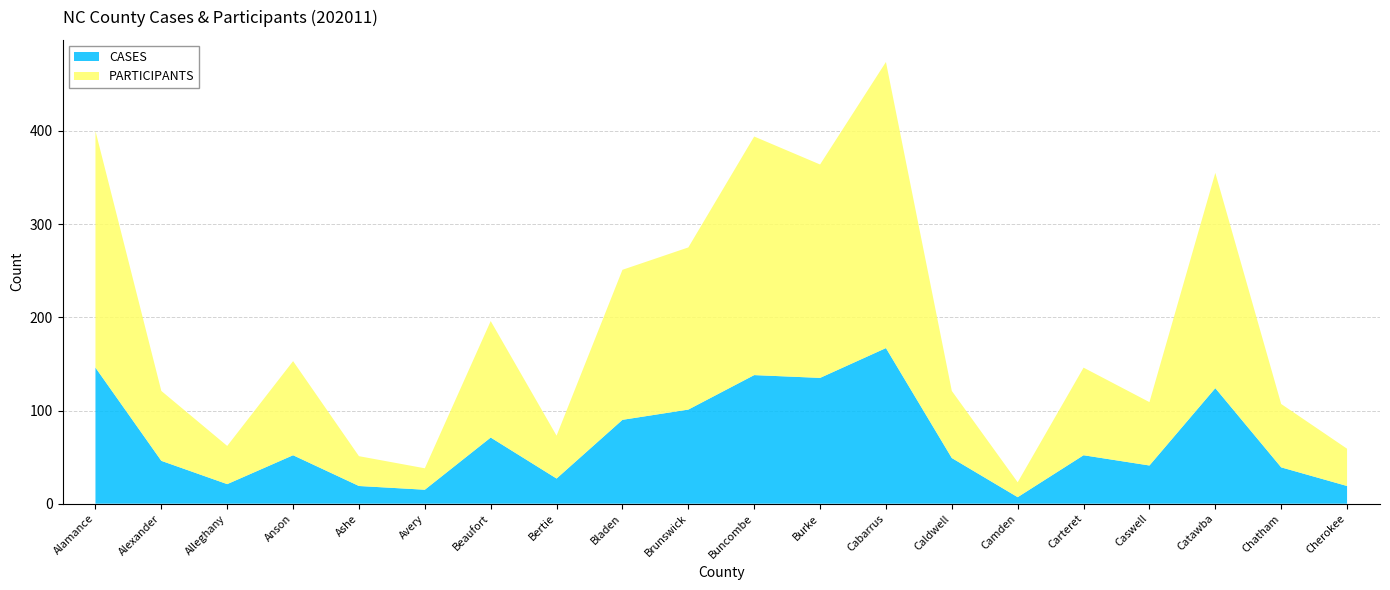

Reading left to right, extract all data points from this chart.

PARTICIPANTS: 254	75	41	101	32	23	125	46	161	174	256	229	307	72	16	94	68	231	68	40
CASES: 146	46	21	52	19	15	71	27	90	101	138	135	167	49	7	52	41	124	39	19